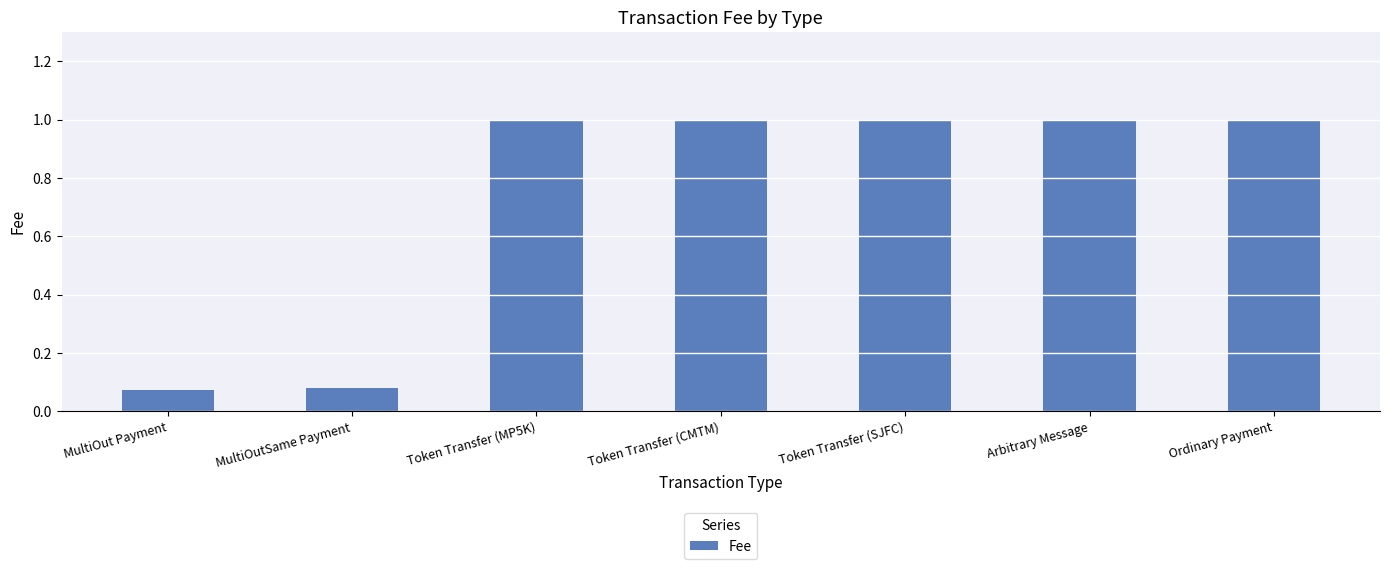

What is the average value?

0.7